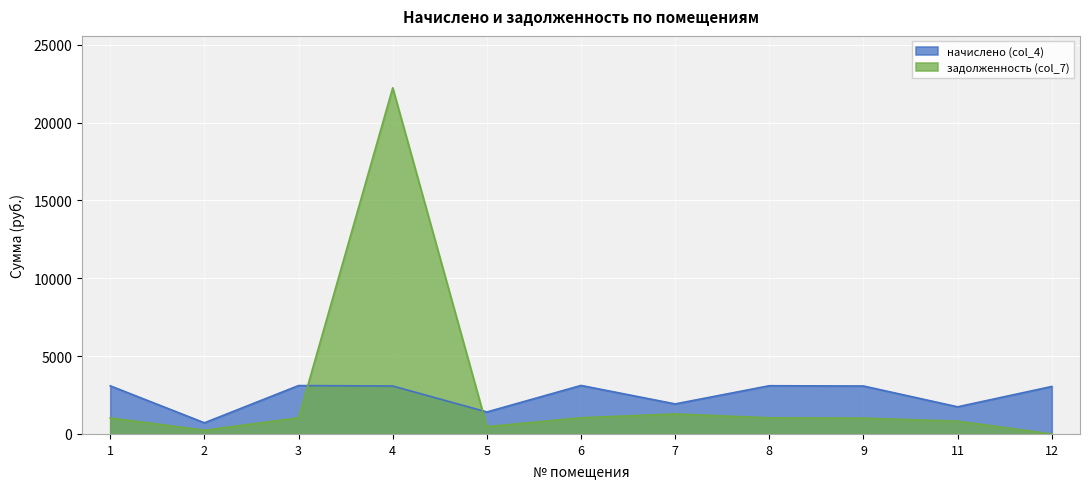

What is the value of the начислено (col_4) point at the 4th from the left?

3079.4